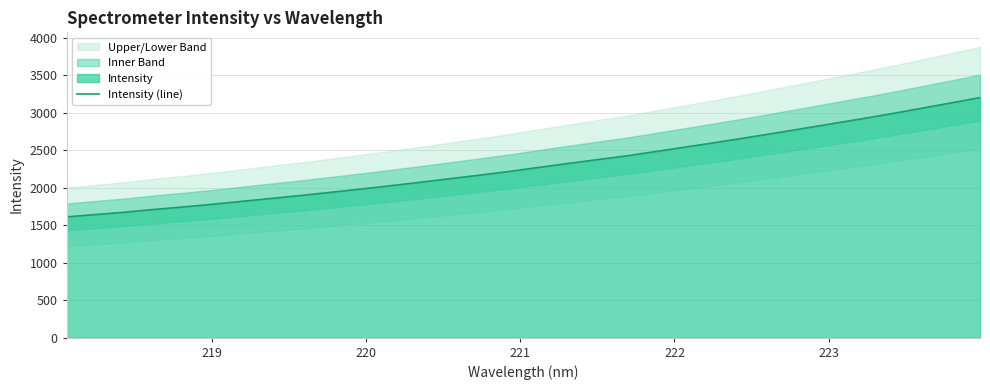

What is the lowest value of the Intensity (line) series?

1610.8